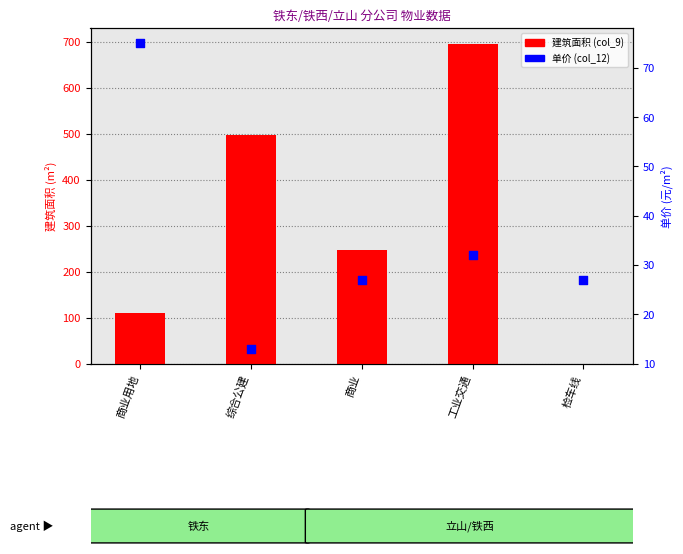

Is the value of 建筑面积 (col_9) at 商业用地 greater than the value of 单价 (col_12) at 检车线?

Yes